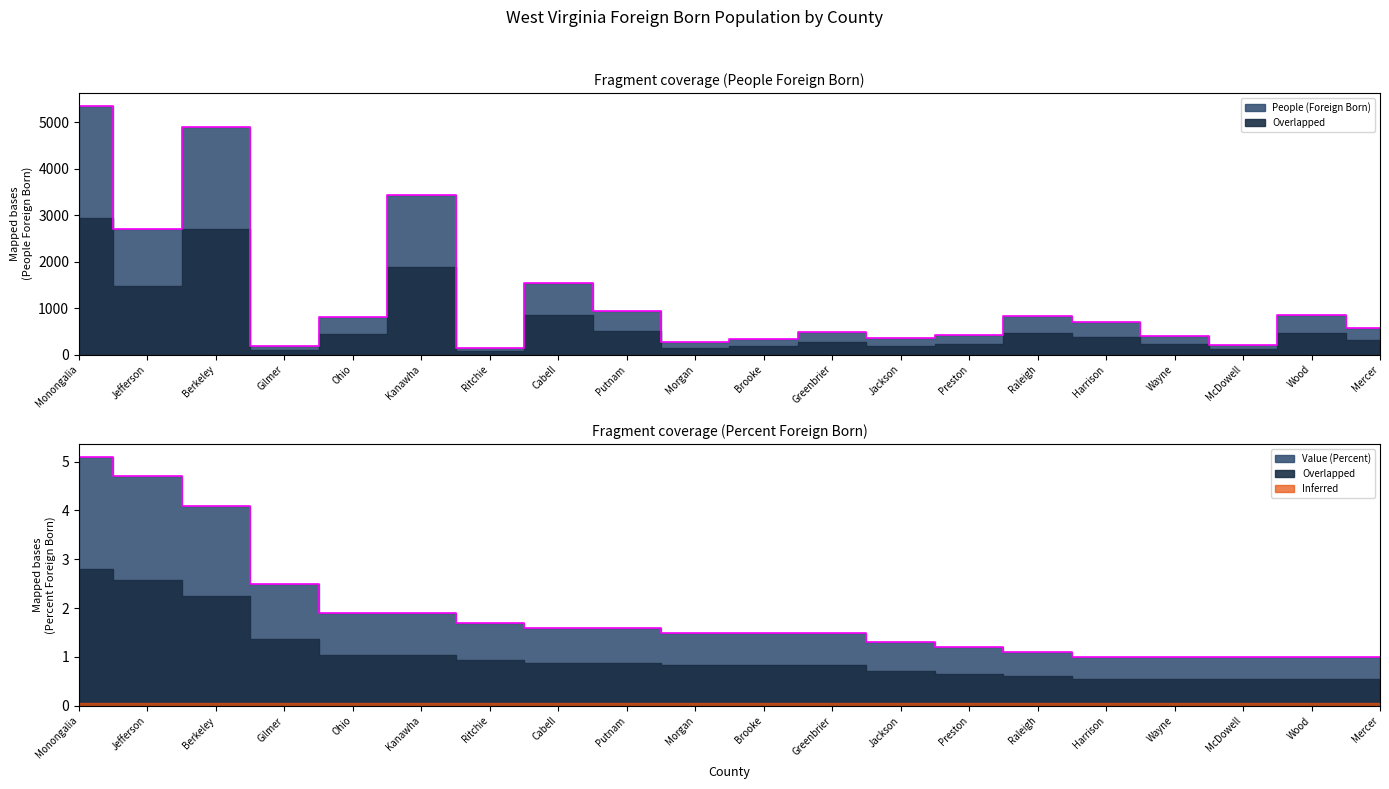

Is the value of Value (Percent) at Monongalia greater than the value of People (Foreign Born) at Harrison?

No